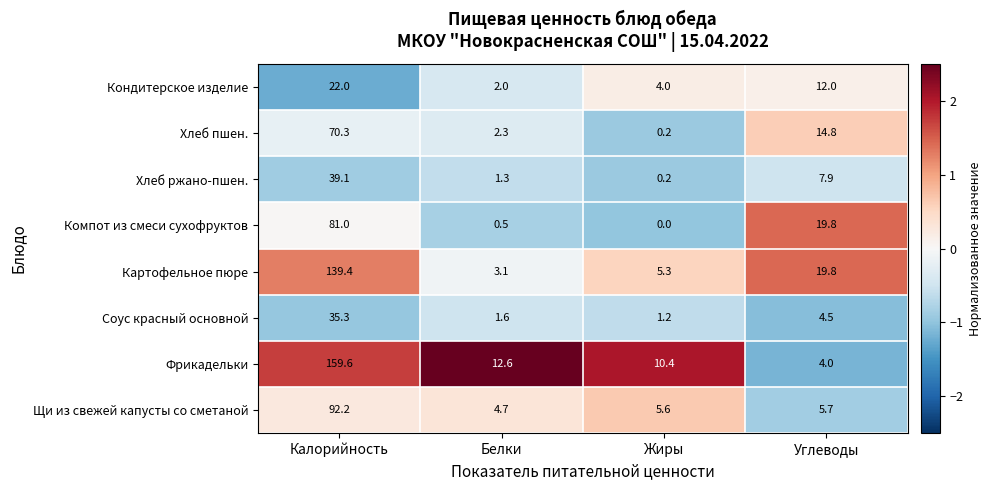

At which label is Картофельное пюре closest to 71?

Углеводы